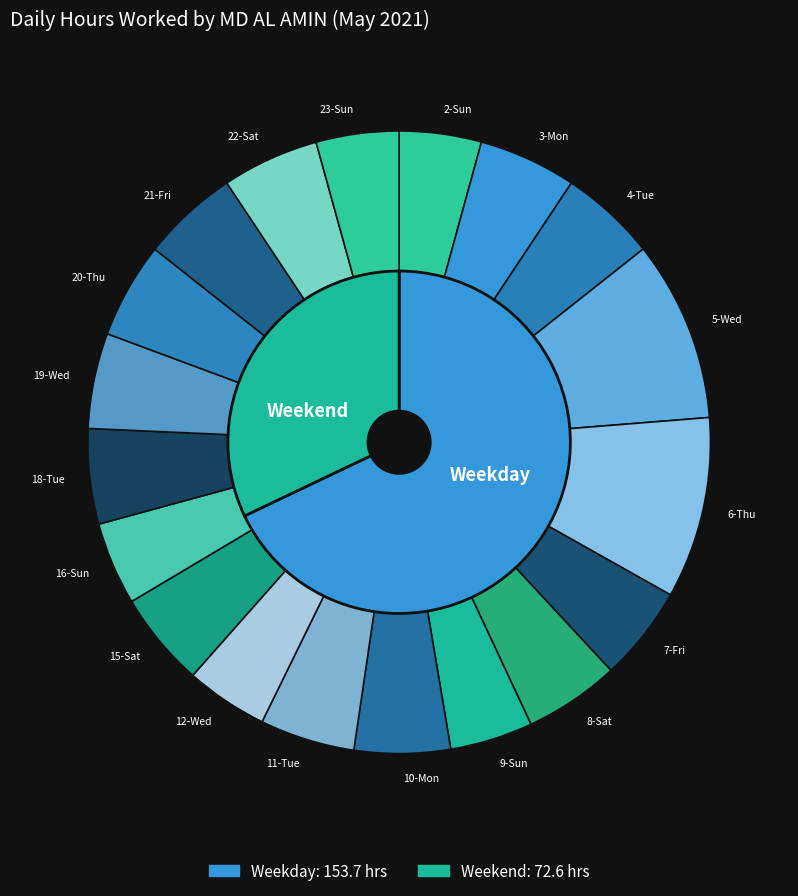

Is there a majority slice in this chart?

No